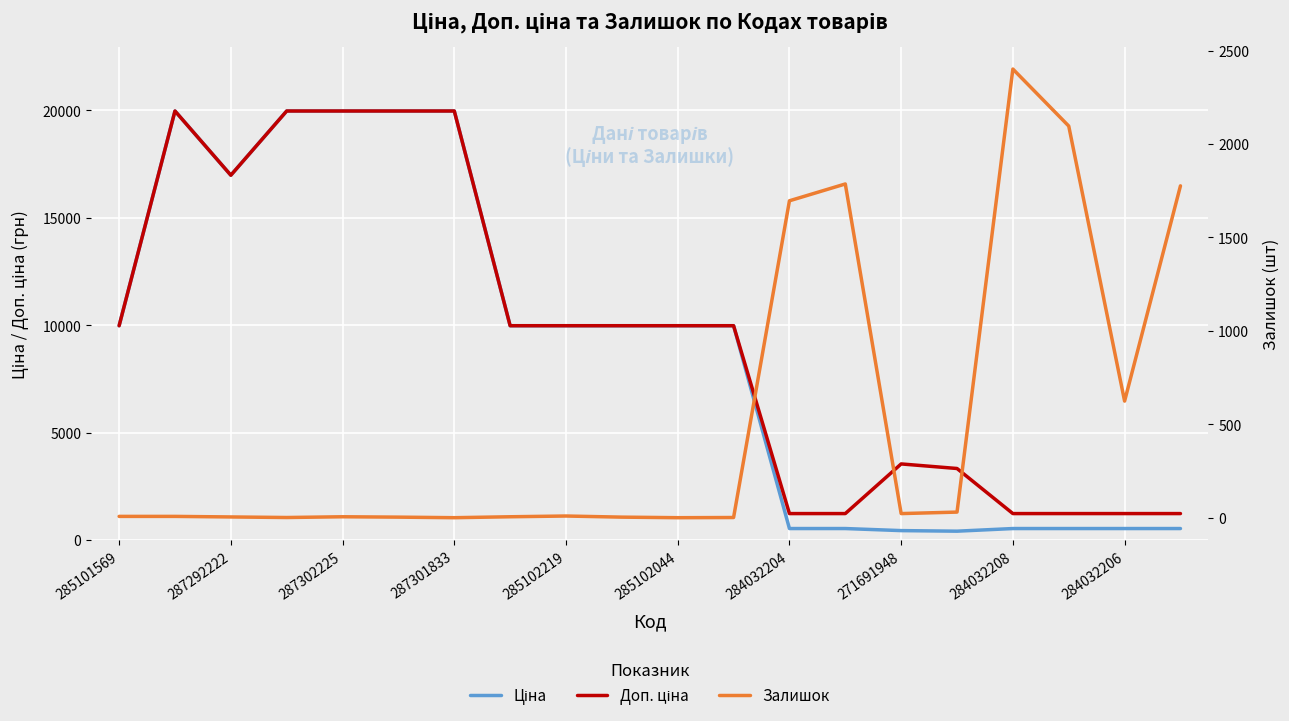

What is the sum of the Ціна values at 19 and 10?

10514.0